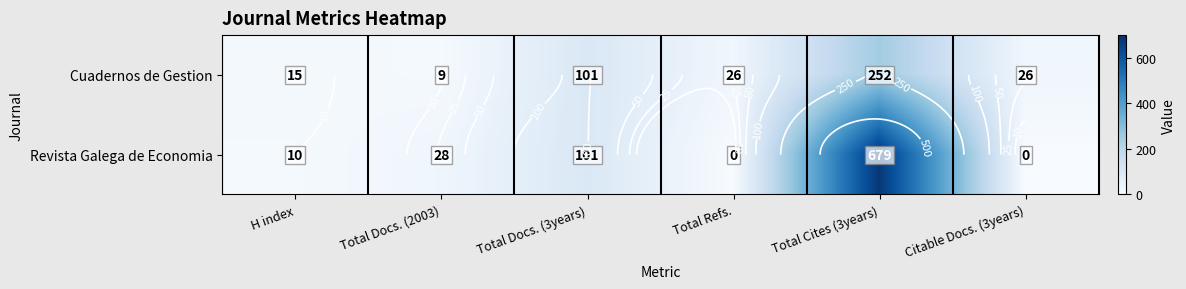

How many categories are shown in the chart?

6